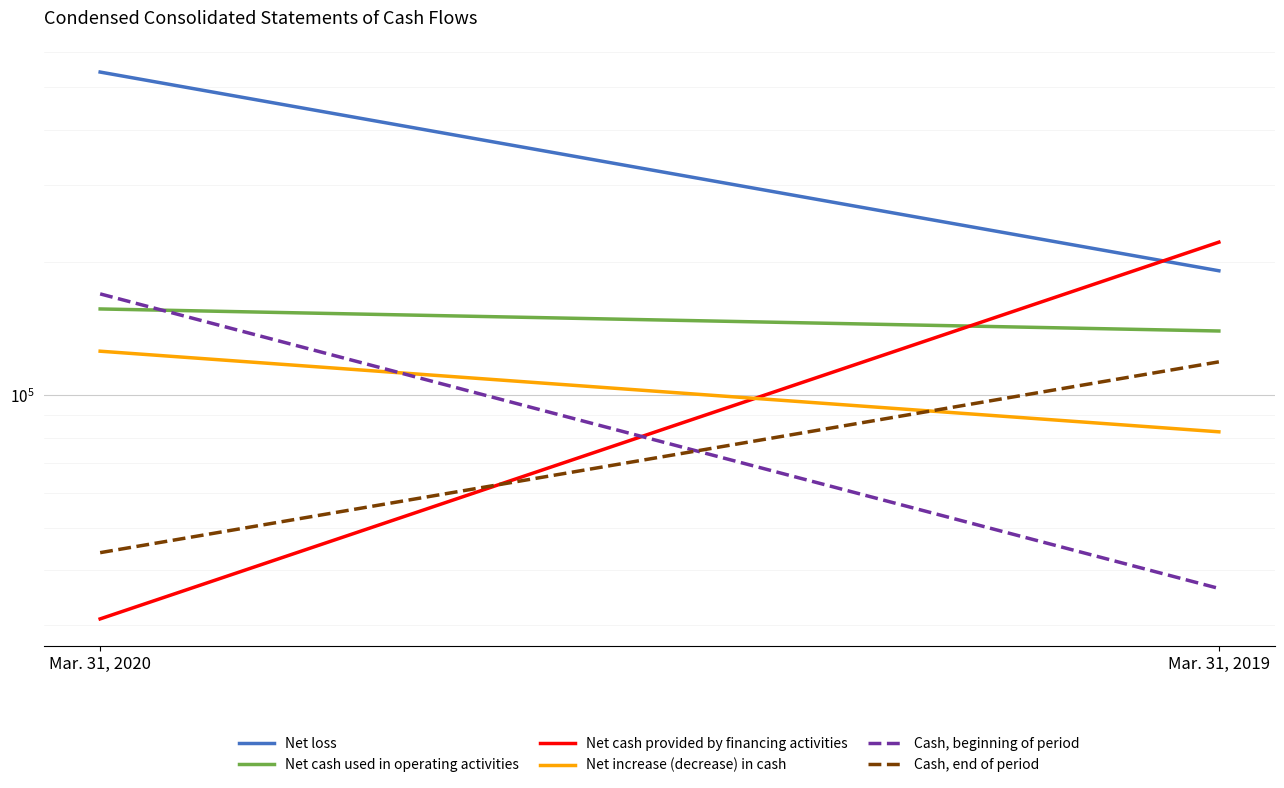

What is the difference between the highest and lowest values at Mar. 31, 2019?

185839